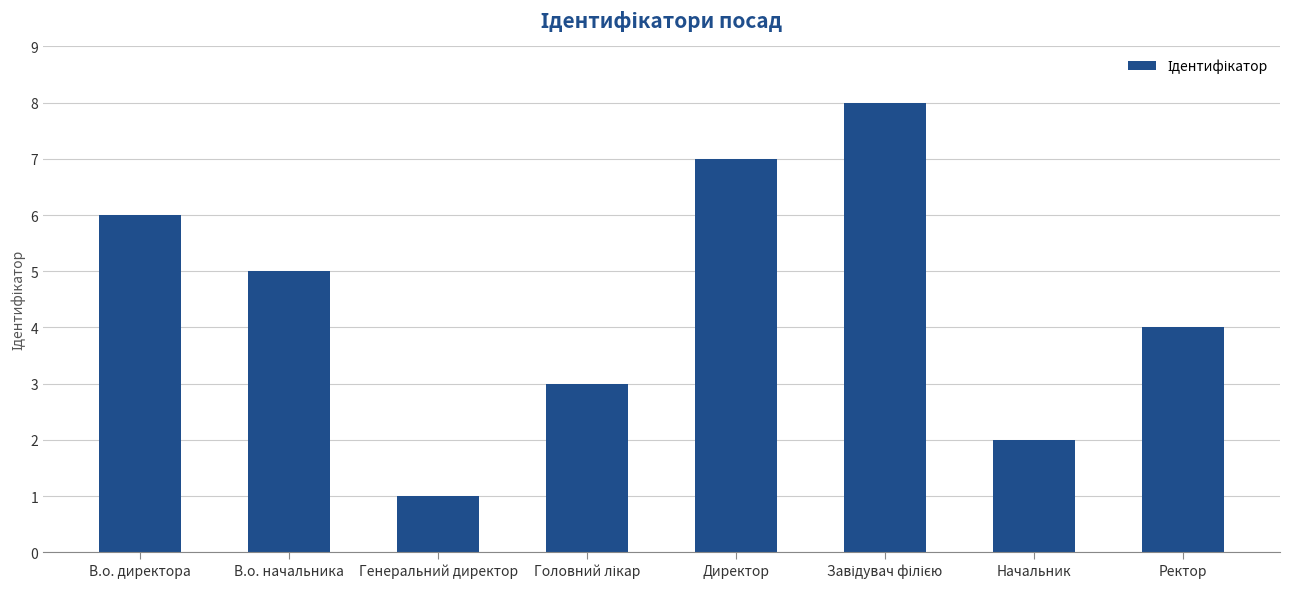

What is the difference between the maximum and minimum values?

7